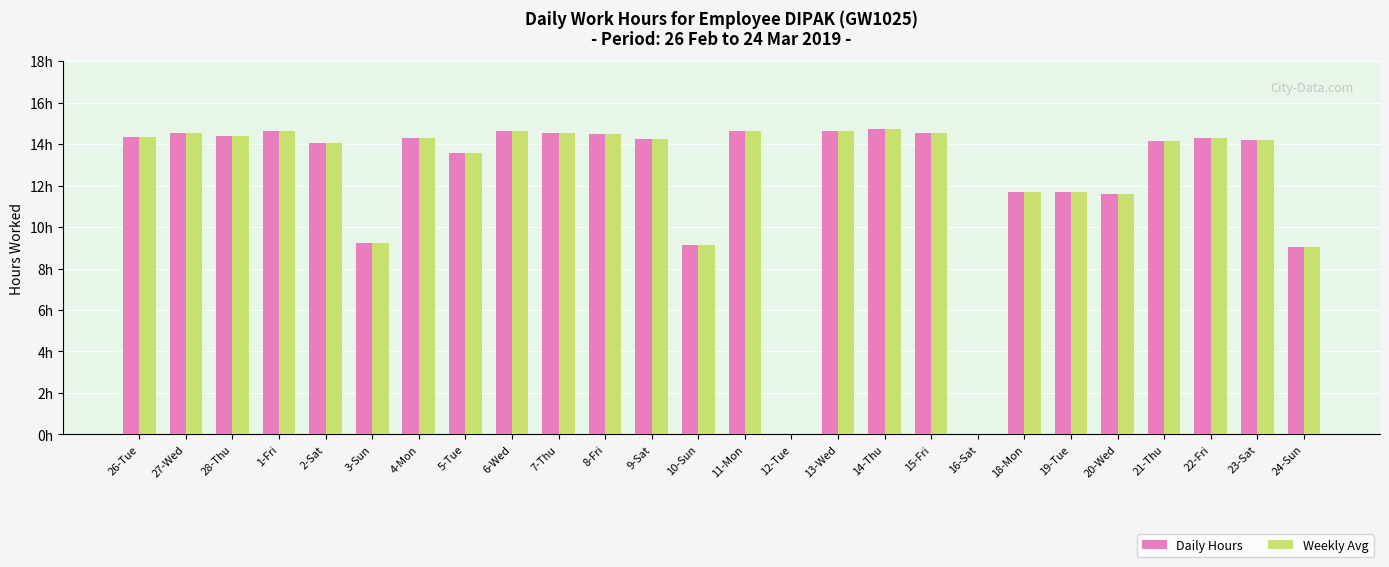

The Weekly Avg series shows 14.0 at 2-Sat. True or false?

True